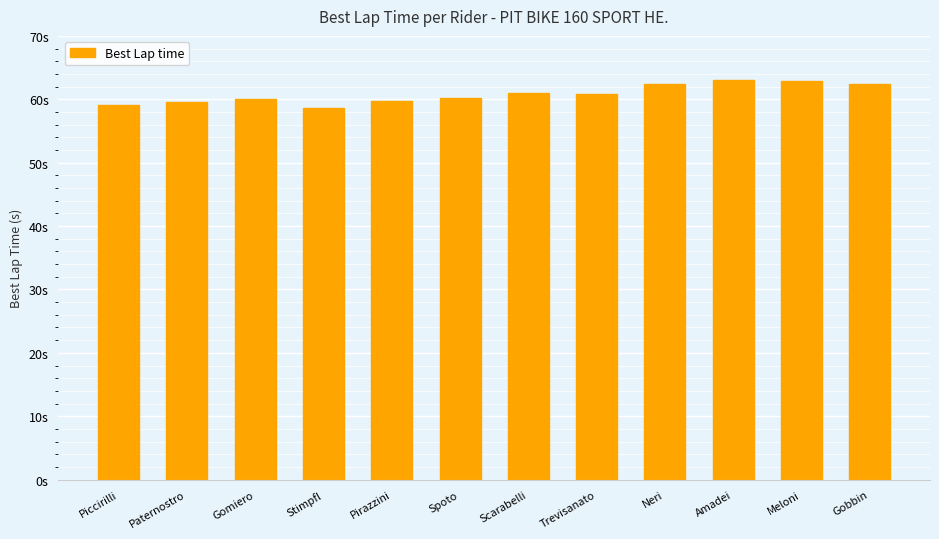

Does the chart contain any negative values?

No